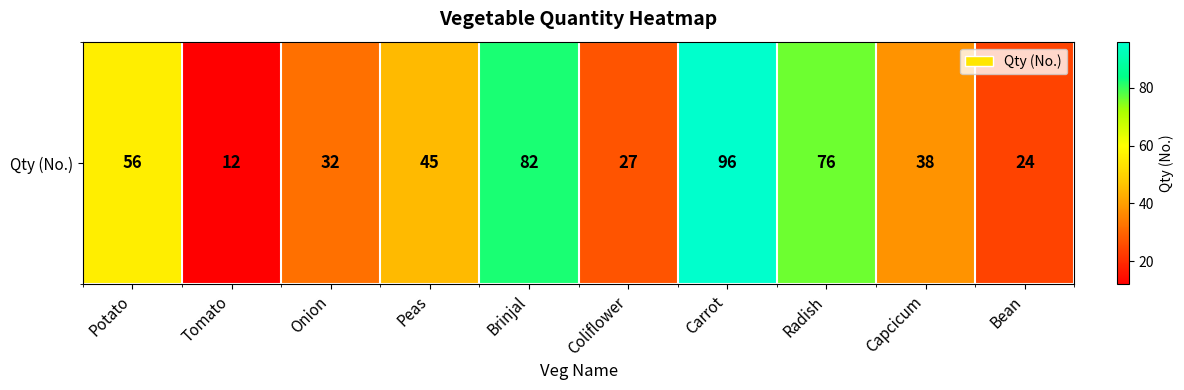

What is the sum of all values?

488